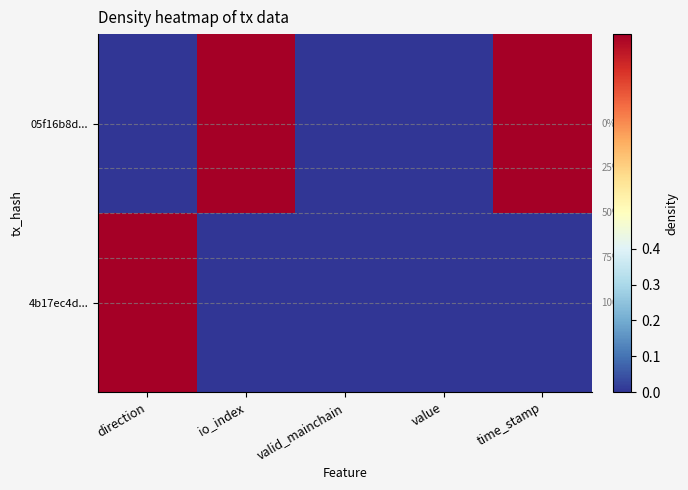

Is the value of 05f16b8d... at direction greater than the value of 4b17ec4d... at value?

No